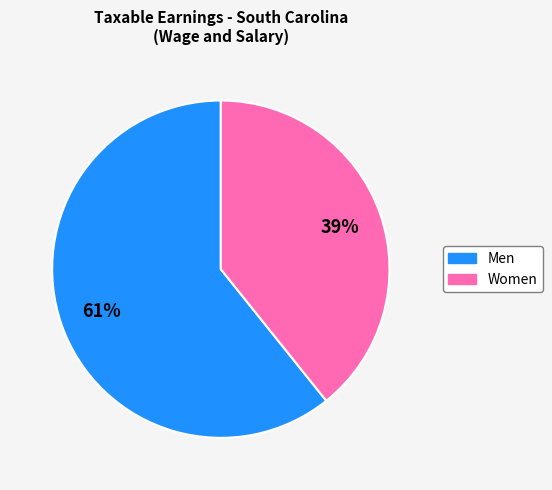

Combined, do Men and Women account for over 50%?

Yes